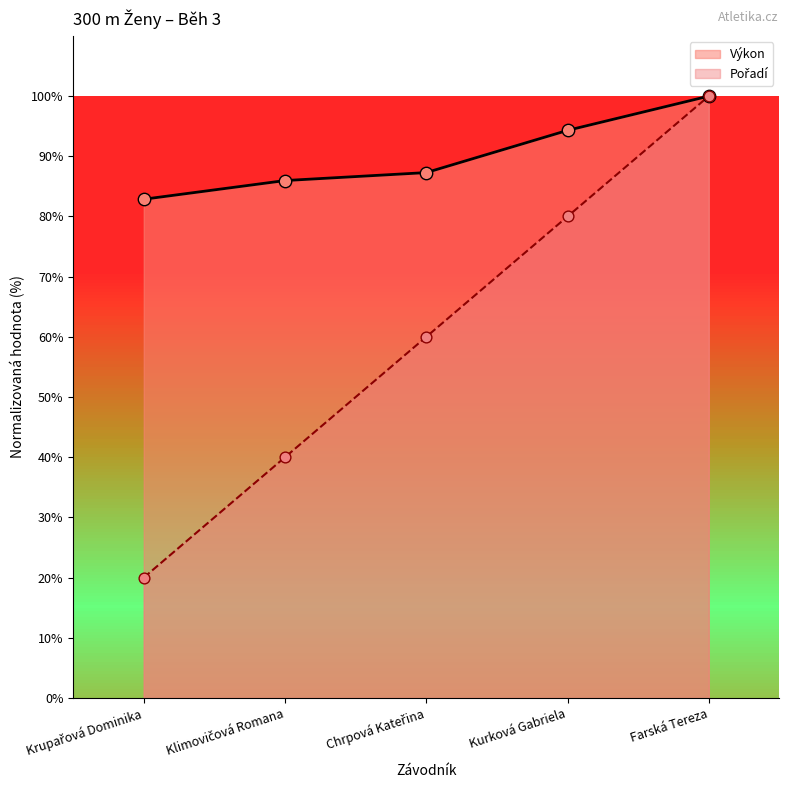

Which series reaches the maximum Y coordinate?

Pořadí